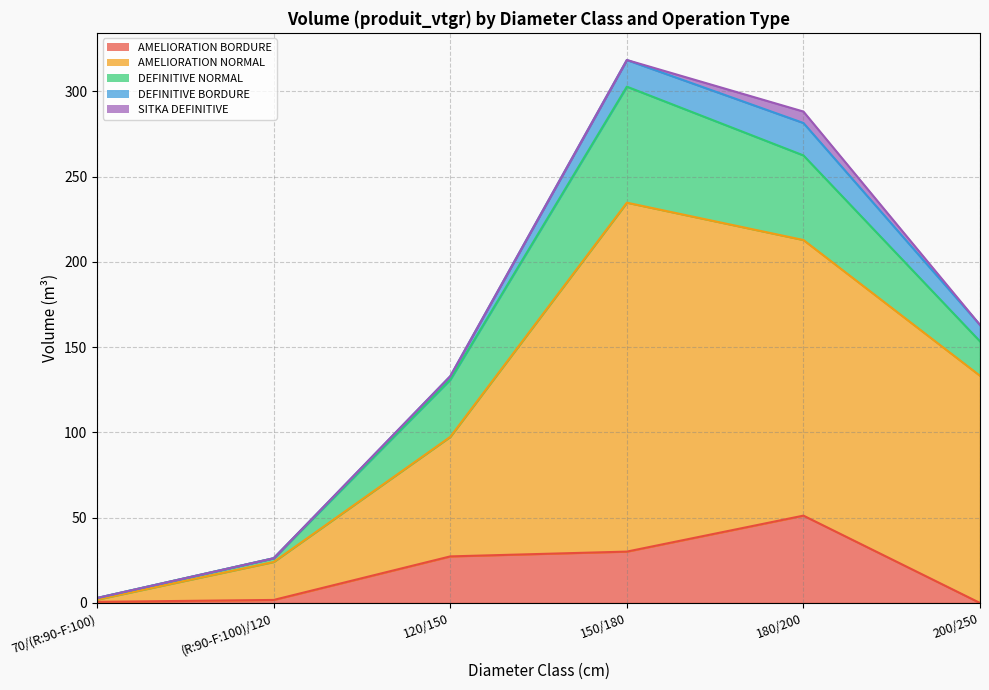

What is the sum of the AMELIORATION BORDURE values at 200/250 and 70/(R:90-F:100)?

0.7